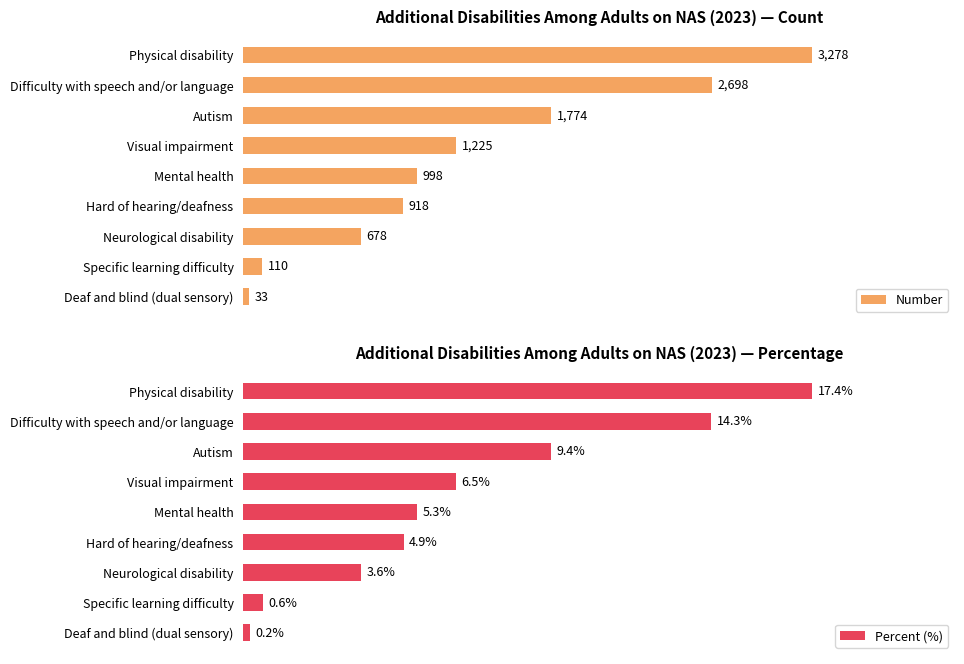

What is the smallest value displayed?

0.2